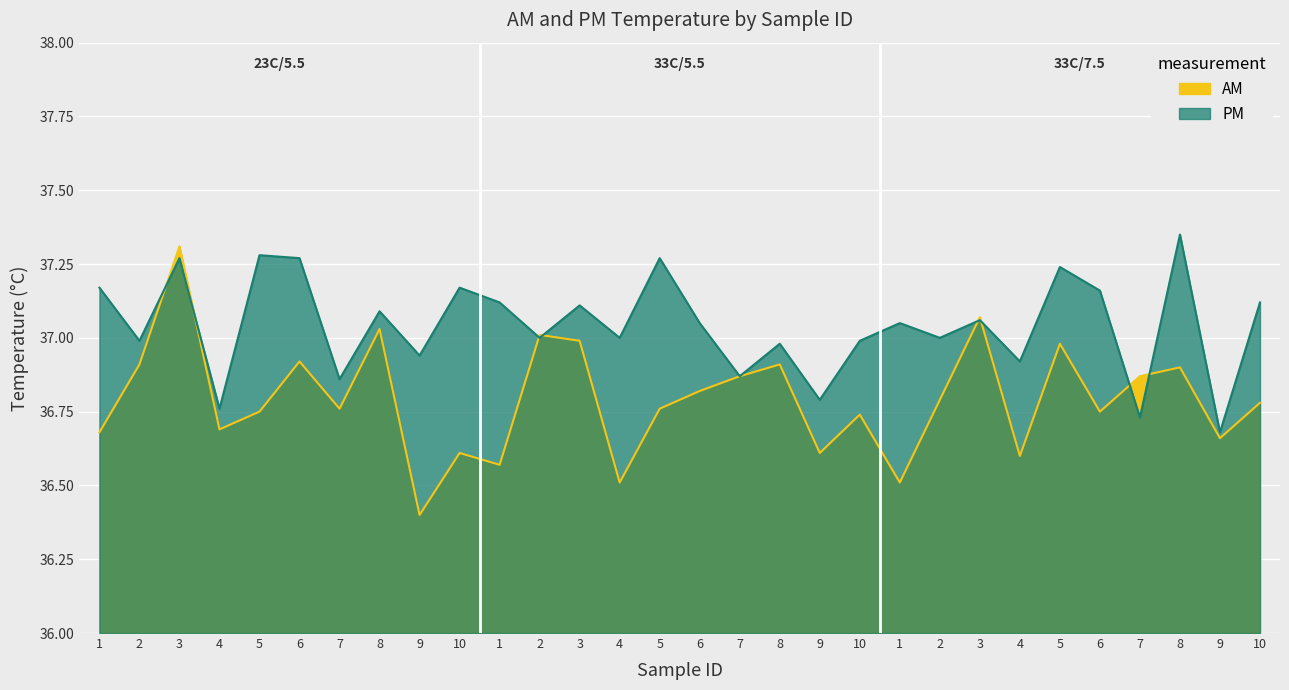

How many data points in PM are less than 37?

11